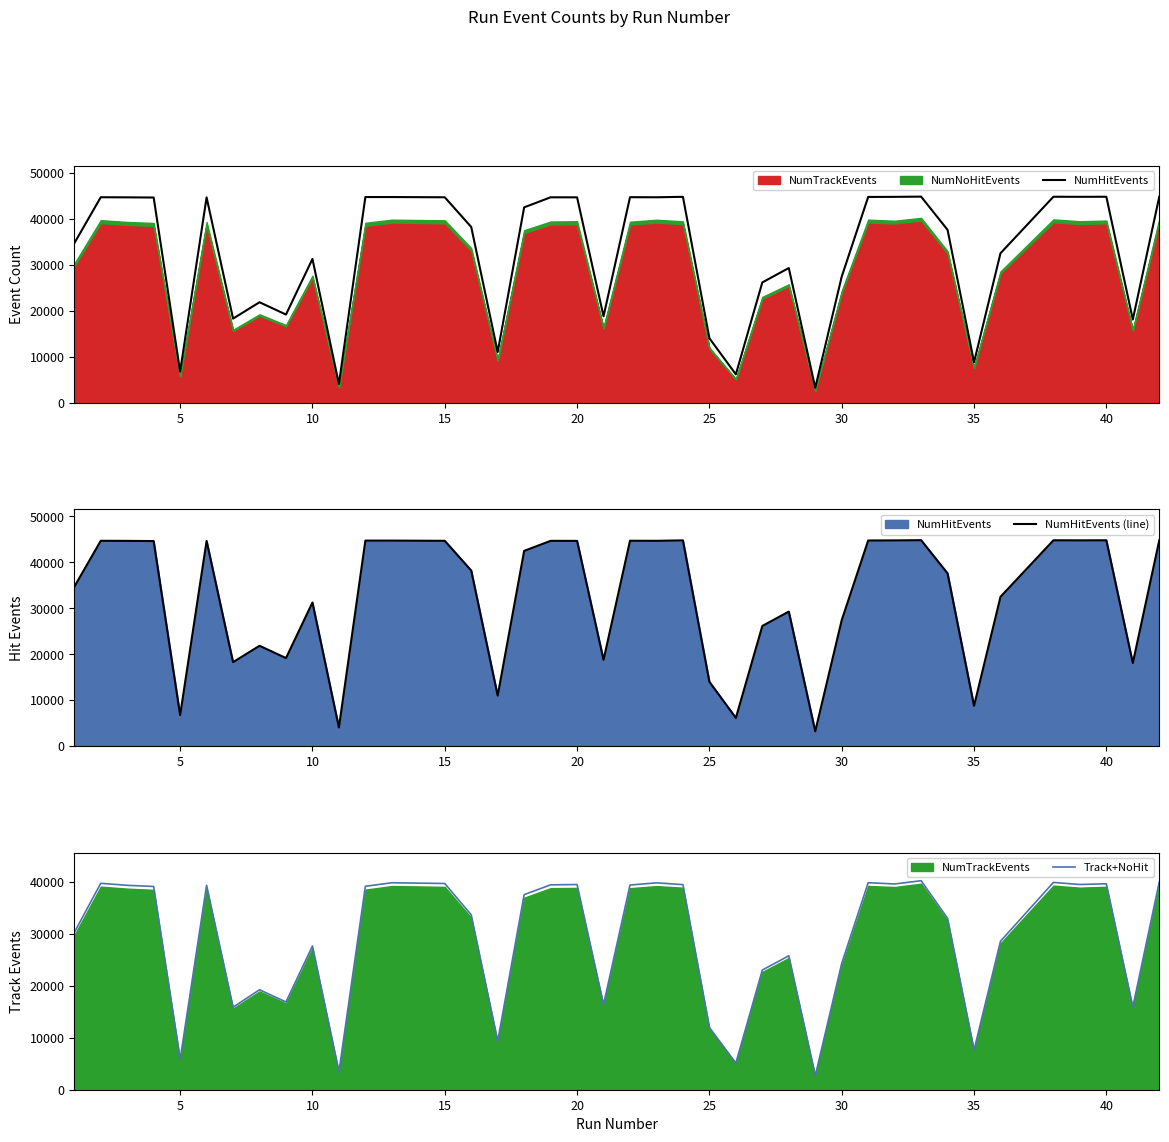

Does the chart display data point markers on the line(s)?

No